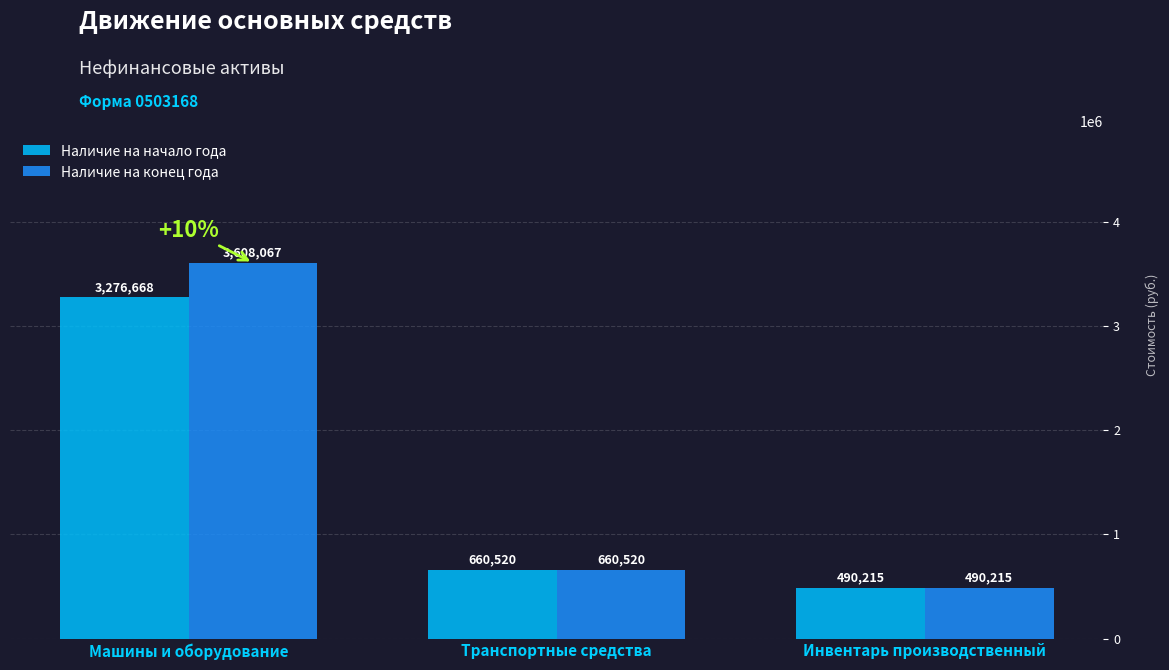

Where is Наличие на конец года nearest to the value 2049141?

Транспортные средства